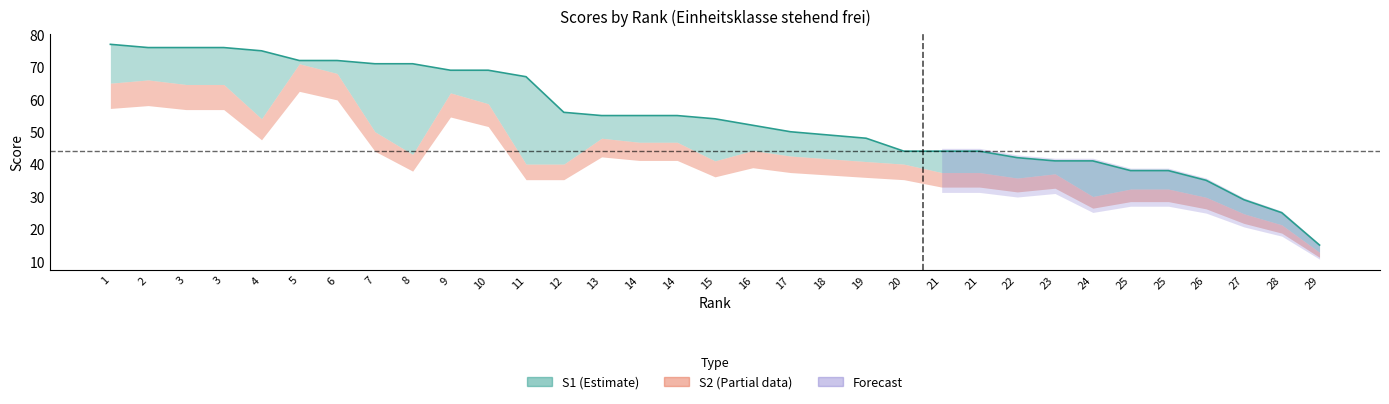

Reading right to left, transcribe all the data shown in this chart.

29=15	28=25	27=29	26=35	25=38	25=38	24=41	23=41	22=42	21=44	21=44	20=44	19=48	18=49	17=50	16=52	15=54	14=55	14=55	13=55	12=56	11=67	10=69	9=69	8=71	7=71	6=72	5=72	4=75	3=76	3=76	2=76	1=77